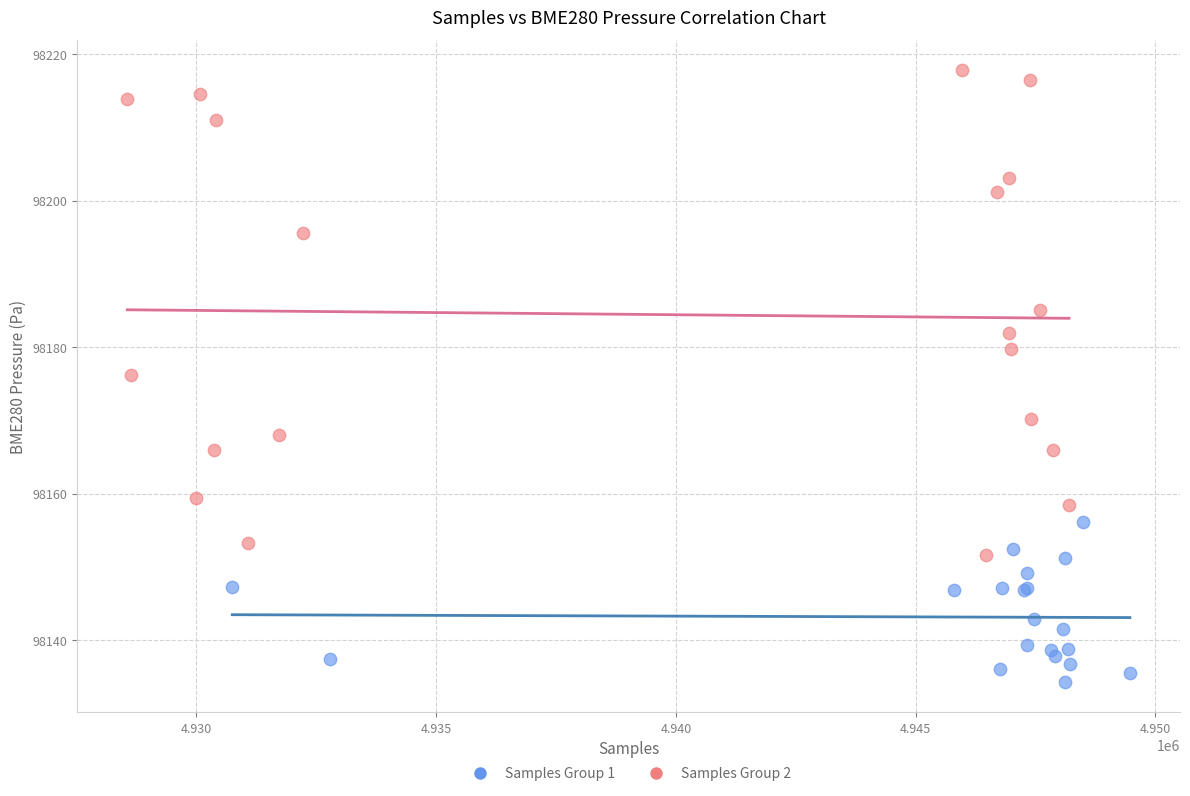

Which series has the largest Y range (max minus min)?

Samples Group 2